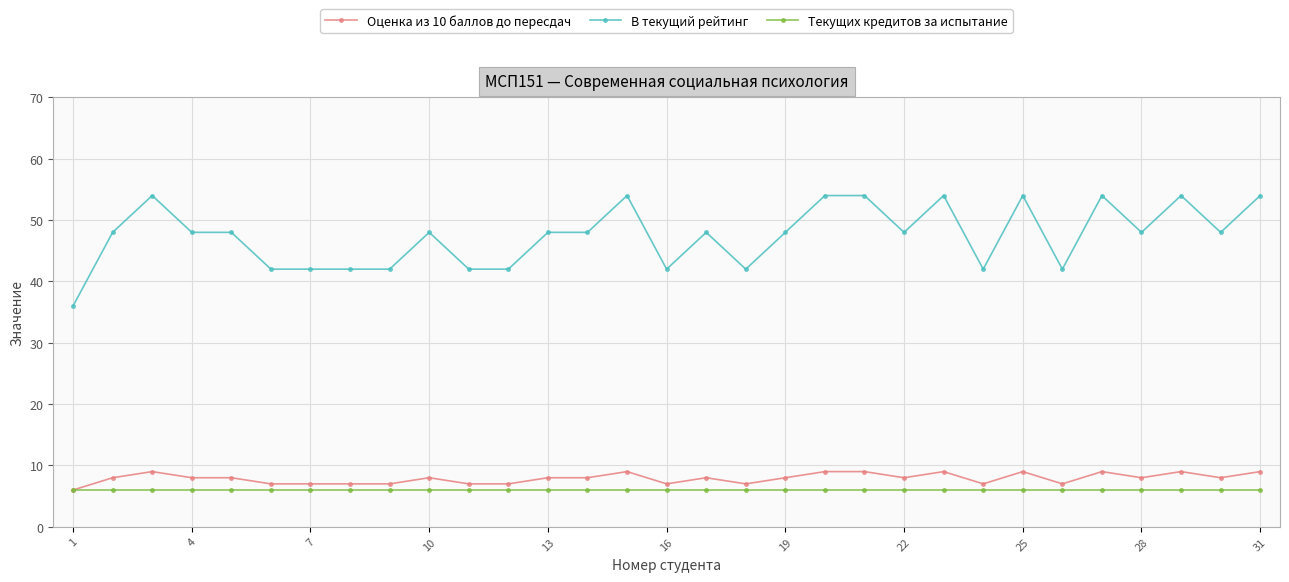

Which series has the largest range (max minus min)?

В текущий рейтинг